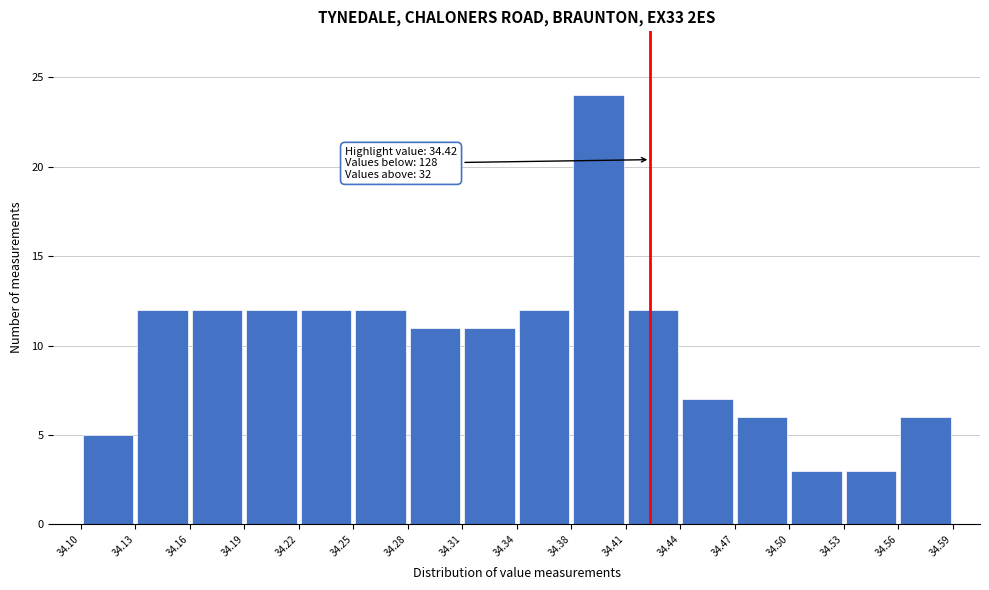

Over which range of the x-axis is the bar tallest?

34.38 to 34.41